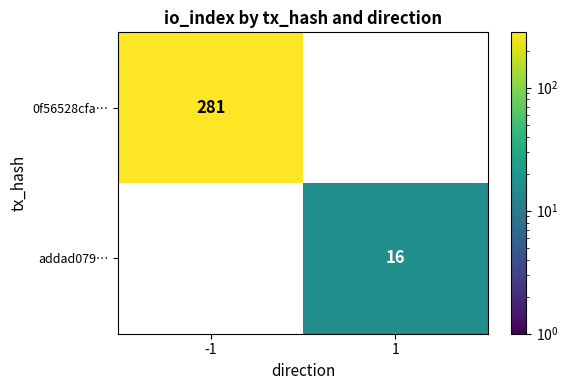

Reading right to left, transcribe all the data shown in this chart.

0f56528cfa…: 1=0	-1=281
addad079…: 1=16	-1=0